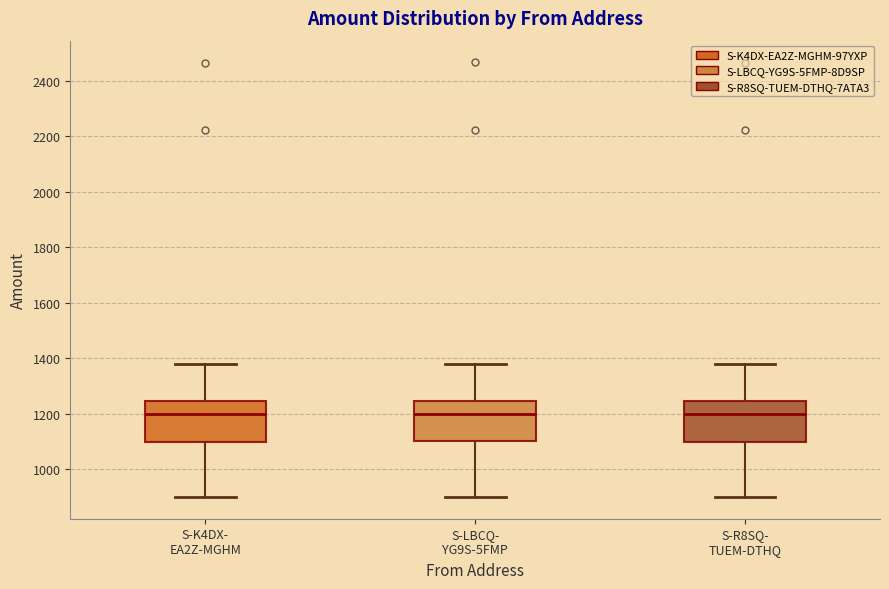

Reading left to right, read every box against the y-axis: the position of its median line, the range the box covers, and the ends of its whiskers. The values are not printed on the chart, so give them approximately, as read against the axis.

S-K4DX- EA2Z-MGHM: median 1200, box 1100 to 1240, whiskers 900 to 1380
S-LBCQ- YG9S-5FMP: median 1200, box 1100 to 1240, whiskers 900 to 1380
S-R8SQ- TUEM-DTHQ: median 1200, box 1100 to 1240, whiskers 900 to 1380